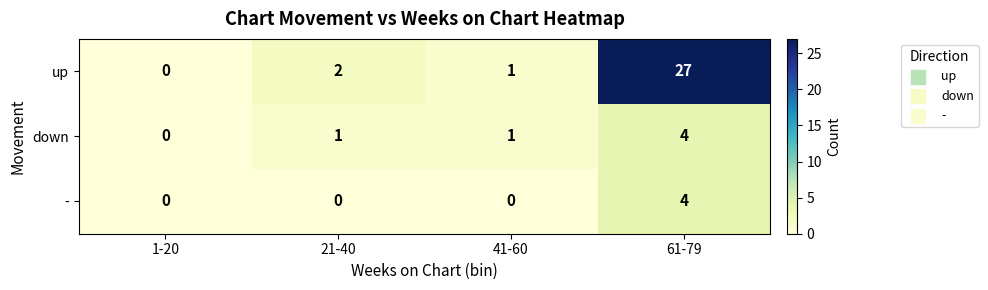

What is the difference between the highest and lowest values at 41-60?

1